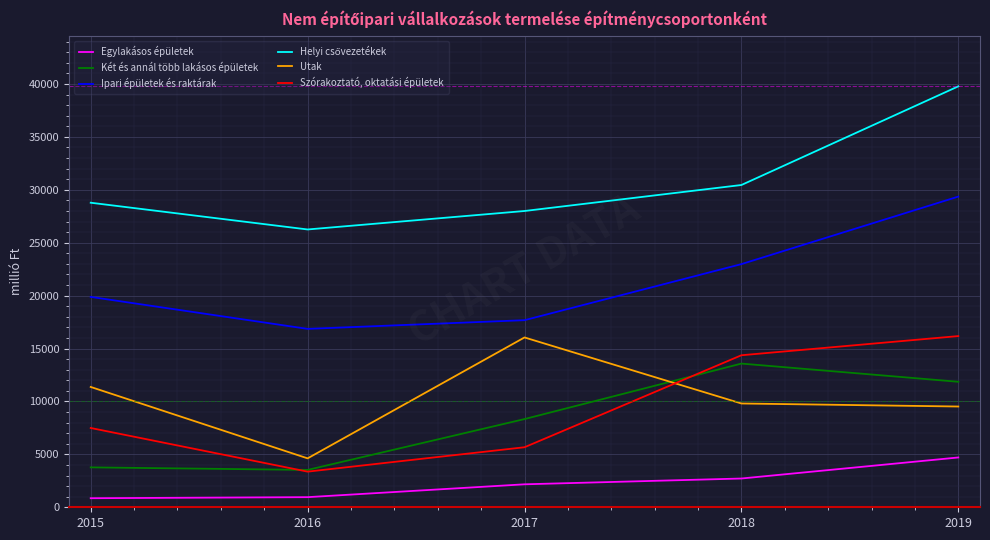

Which series changed the most between 2015 and 2018?

Két és annál több lakásos épületek